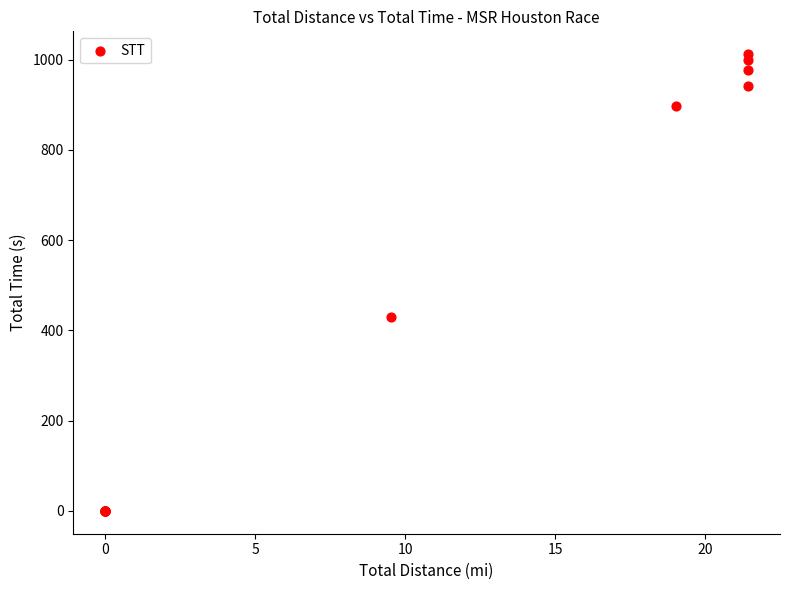

What Y value in the scatter plot is closest to 505?

430.7